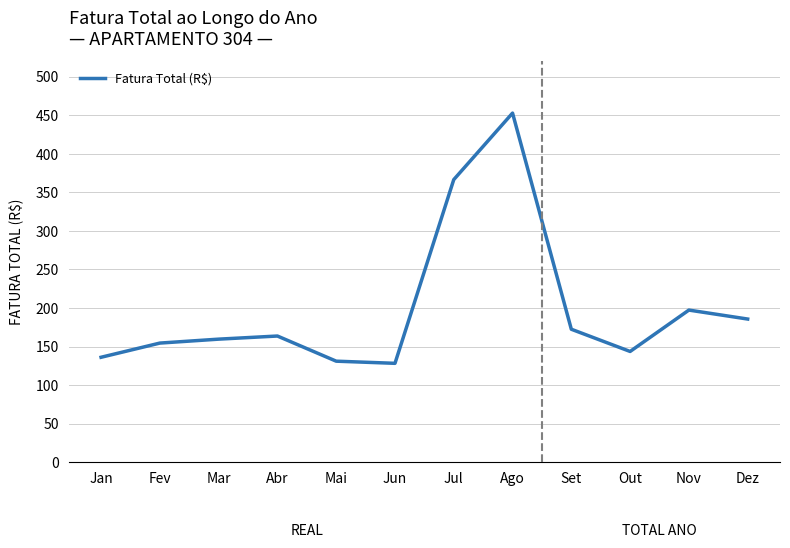

What is the sum of all values?

2392.4